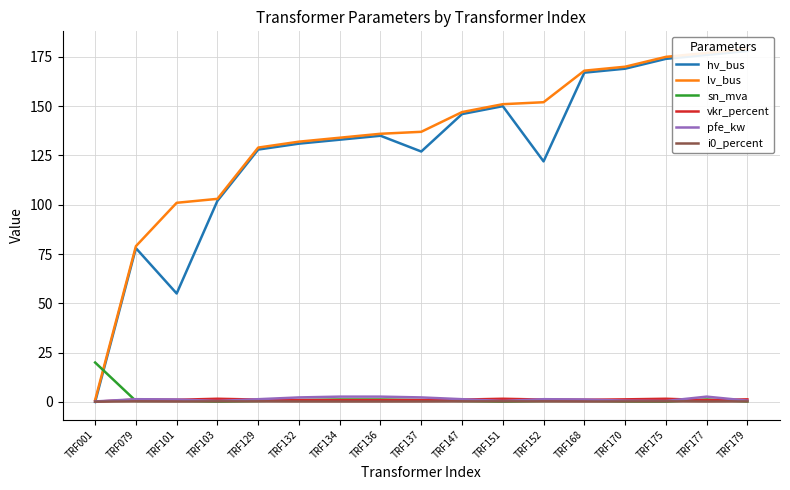

What is the maximum value for i0_percent?

0.3